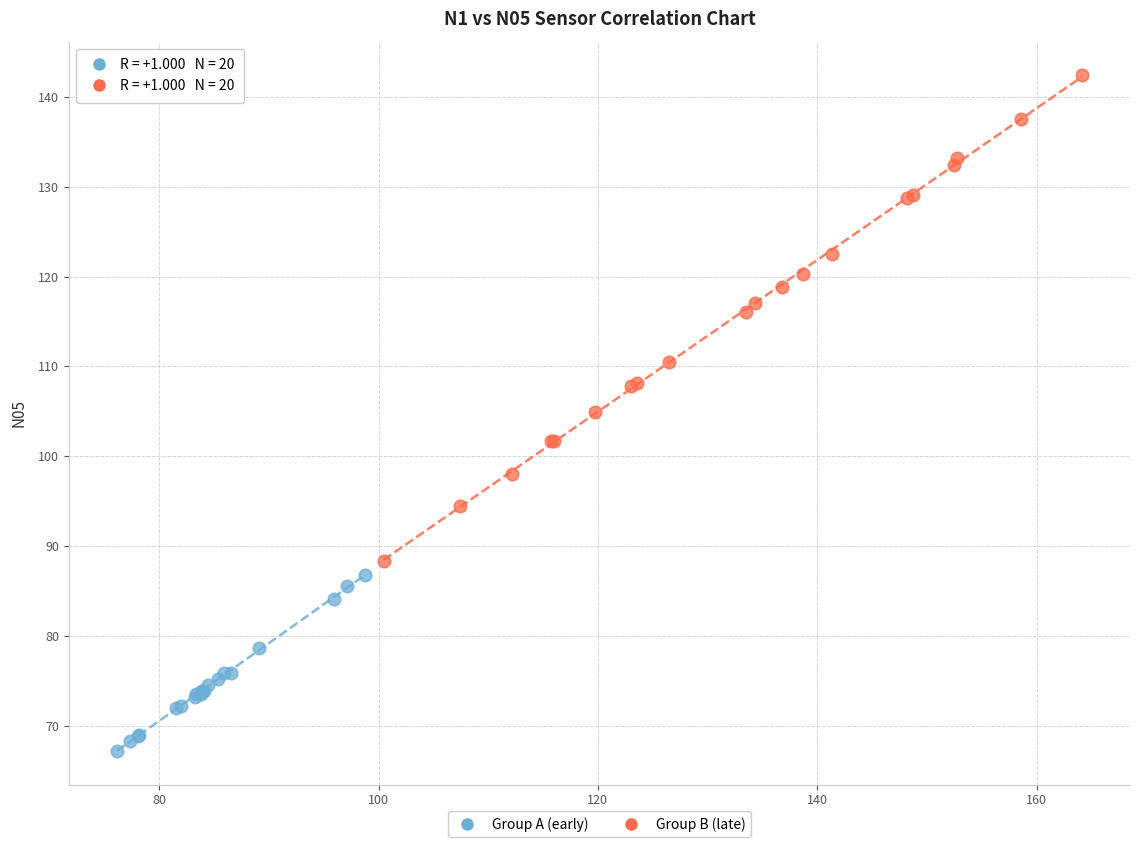

Which series reaches the maximum Y coordinate?

Group B (late)